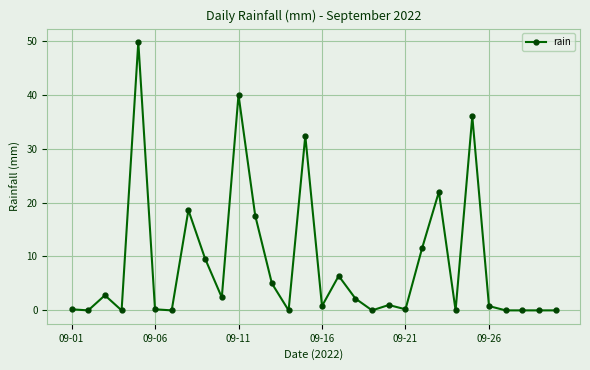

What is the sum of all values?

259.6